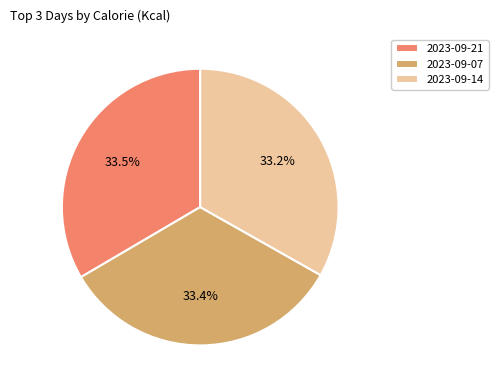

Does any single category account for the majority?

No